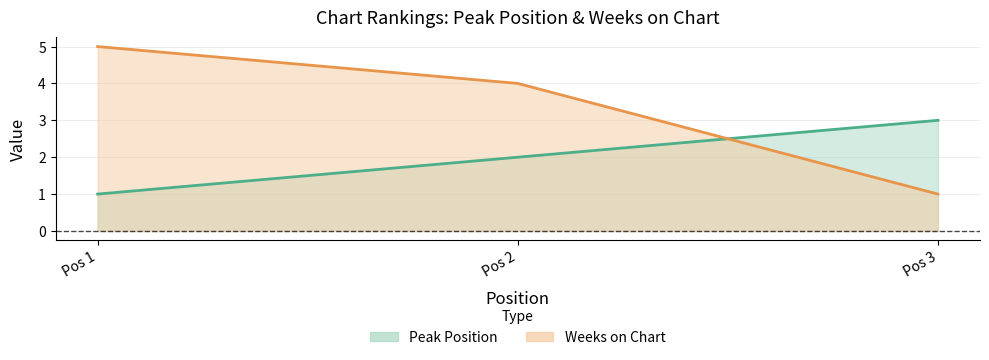

The value of Peak Position at Pos 3 is 5. True or false?

False